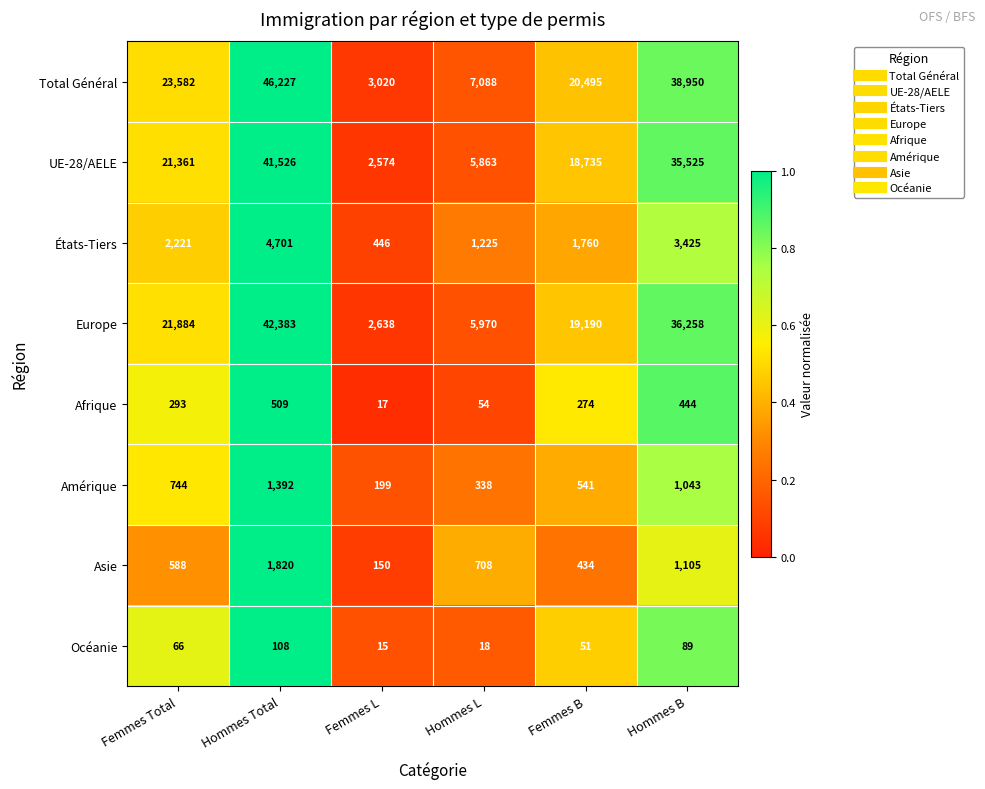

Rank the series by their maximum value, from highest to lowest.

Total Général, Europe, UE-28/AELE, États-Tiers, Asie, Amérique, Afrique, Océanie